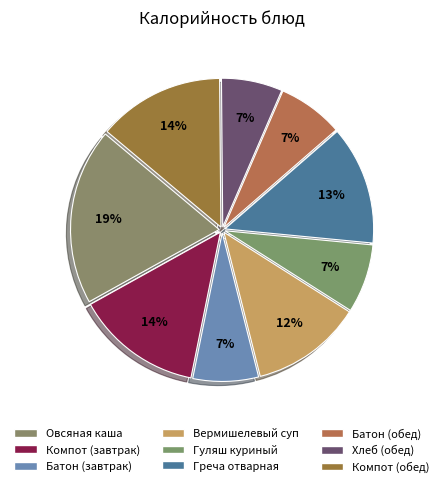

To the nearest percent, what is the average slice percentage?

11%